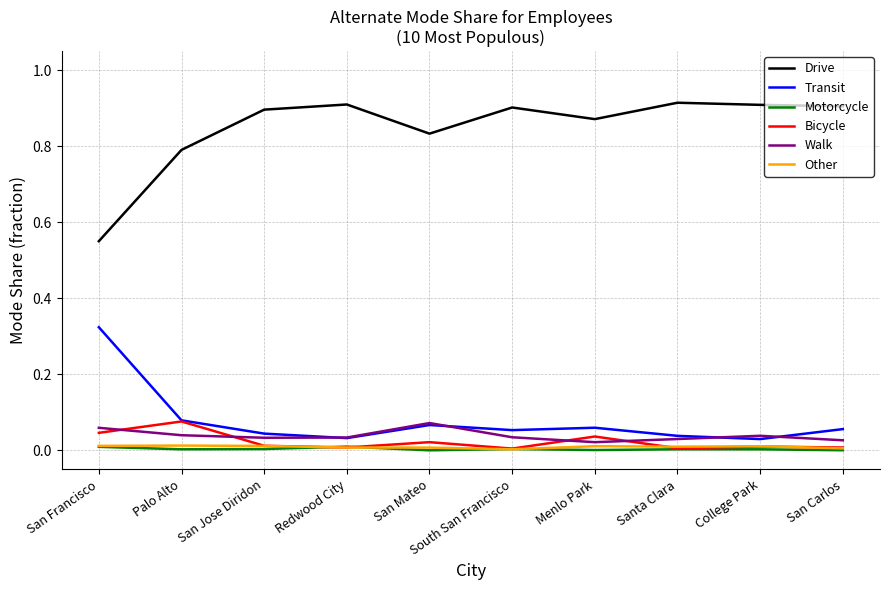

Is the value of Walk at San Mateo greater than the value of Transit at Santa Clara?

Yes